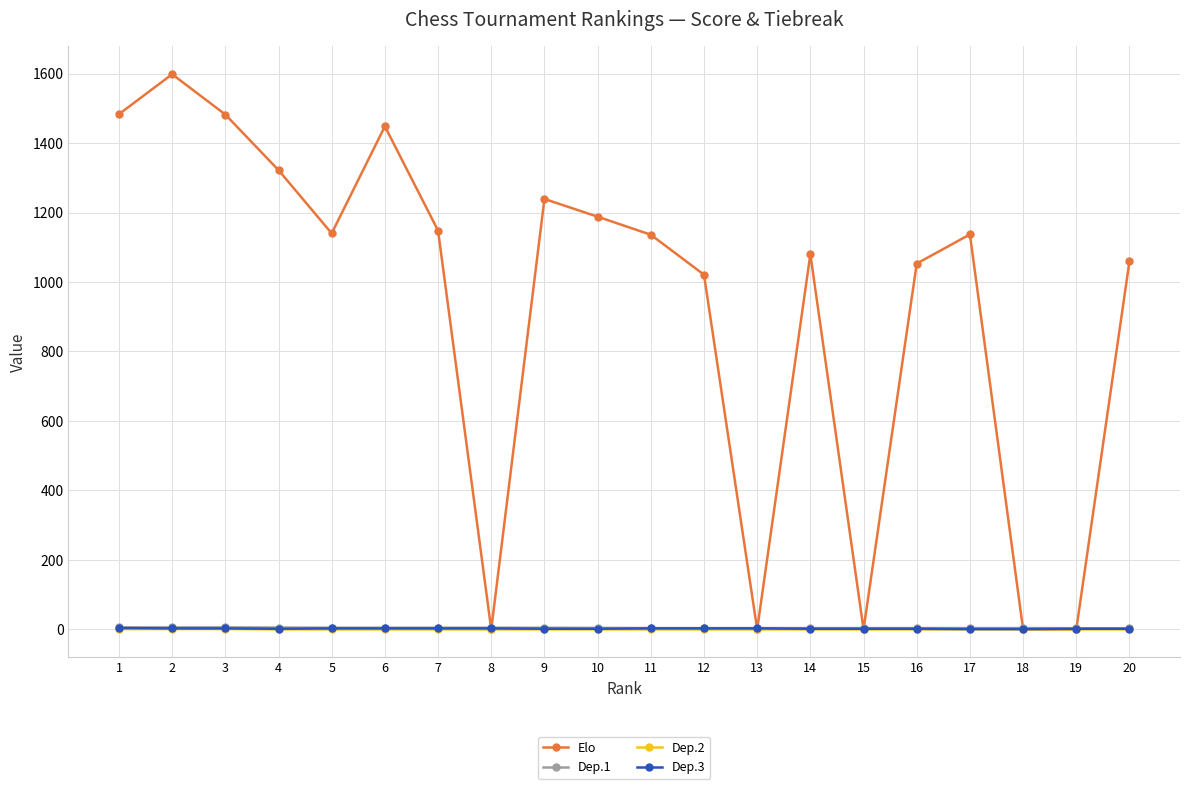

True or false: Dep.1 and Dep.3 cross at least once.

False